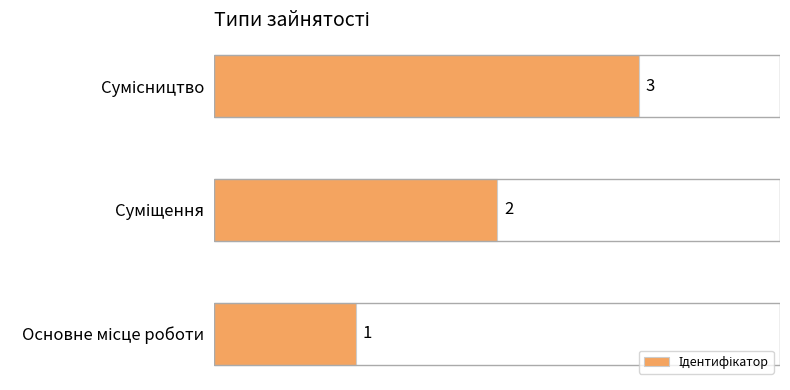

Count the values in the range 1 to 3.

3